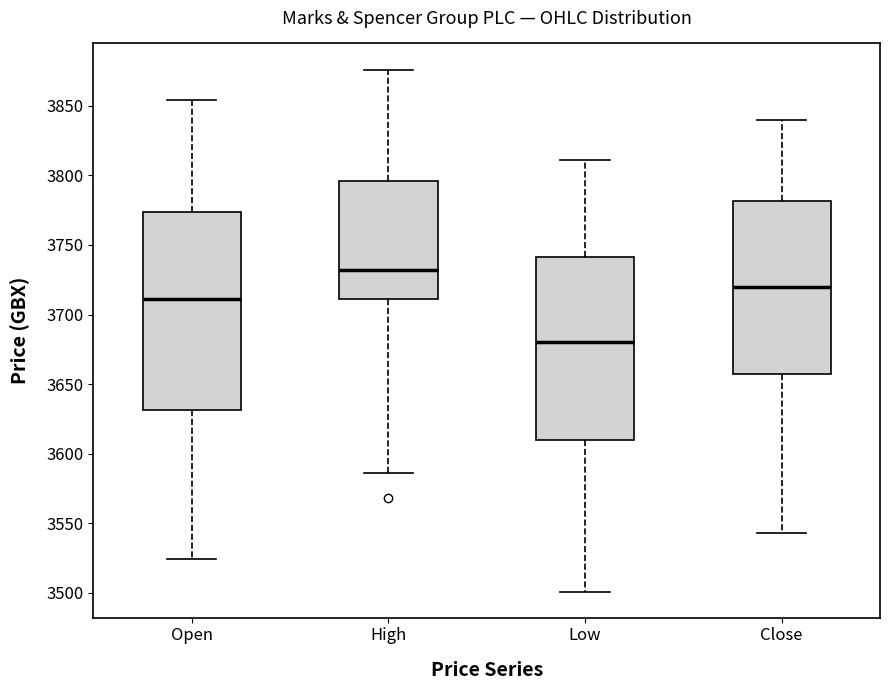

Reading left to right, read every box against the y-axis: the position of its median line, the range the box covers, and the ends of its whiskers. The values are not printed on the chart, so give them approximately, as read against the axis.

Open: median 3710, box 3630 to 3775, whiskers 3525 to 3855
High: median 3730, box 3710 to 3795, whiskers 3585 to 3875
Low: median 3680, box 3610 to 3740, whiskers 3500 to 3810
Close: median 3720, box 3660 to 3780, whiskers 3545 to 3840